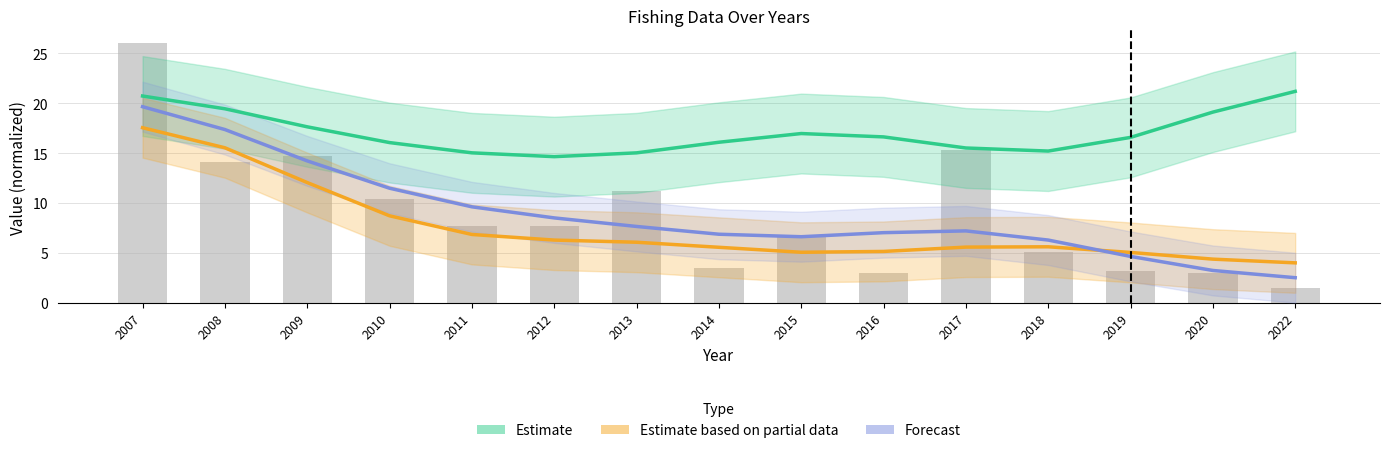

Reading left to right, transcribe all the data shown in this chart.

Estimate: 20.7	19.4	17.6	16.1	15.0	14.6	15.0	16.1	17.0	16.6	15.5	15.2	16.6	19.1	21.2
Estimate based on partial data: 17.5	15.5	12.0	8.7	6.8	6.3	6.1	5.6	5.1	5.1	5.6	5.6	5.0	4.4	4.0
Forecast: 19.7	17.4	14.2	11.5	9.6	8.5	7.7	6.9	6.6	7.0	7.2	6.3	4.6	3.2	2.5